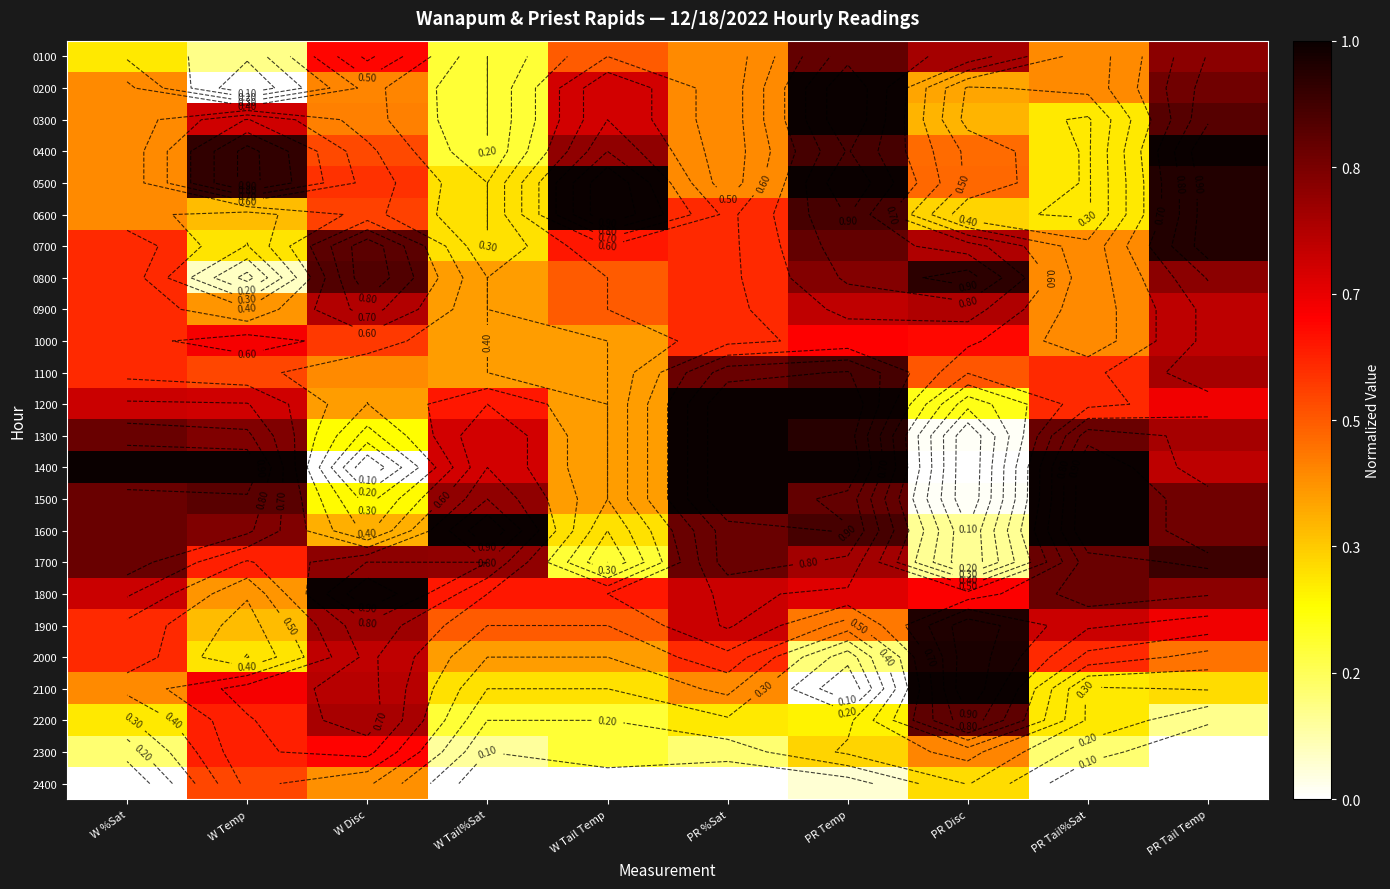

What is the average value of the 2400 series?

0.1